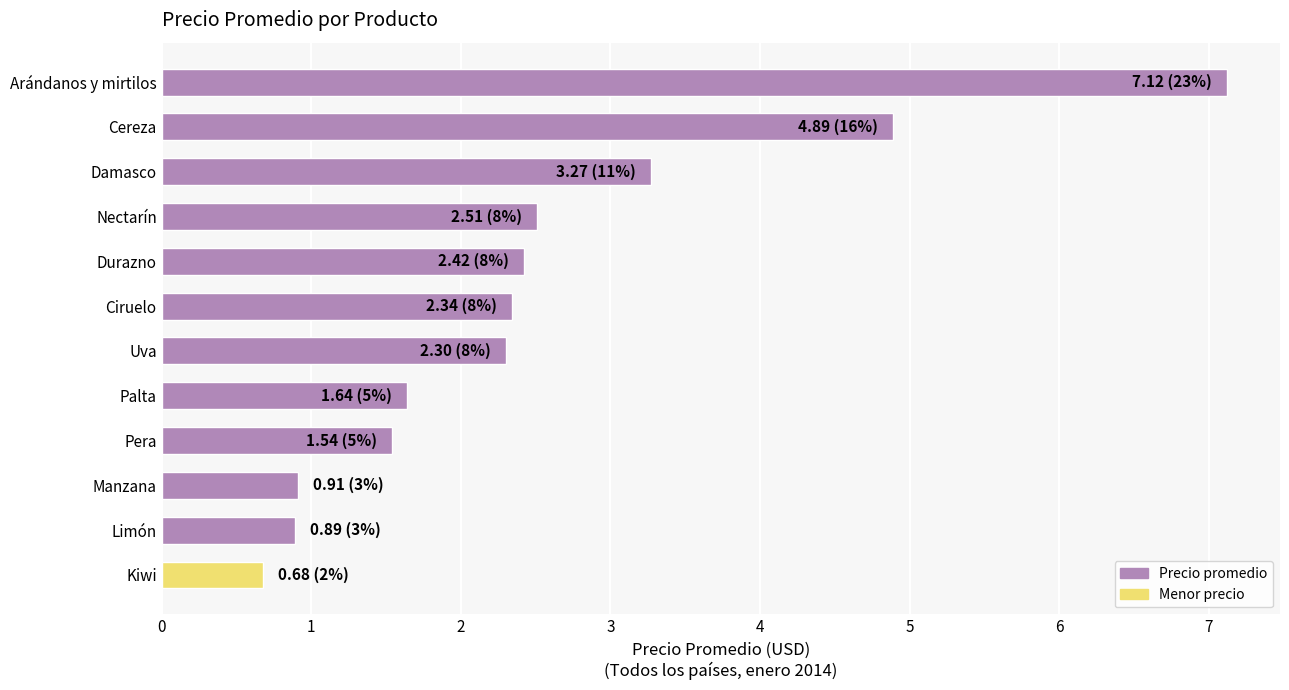

At which label is the value closest to 3?

Damasco